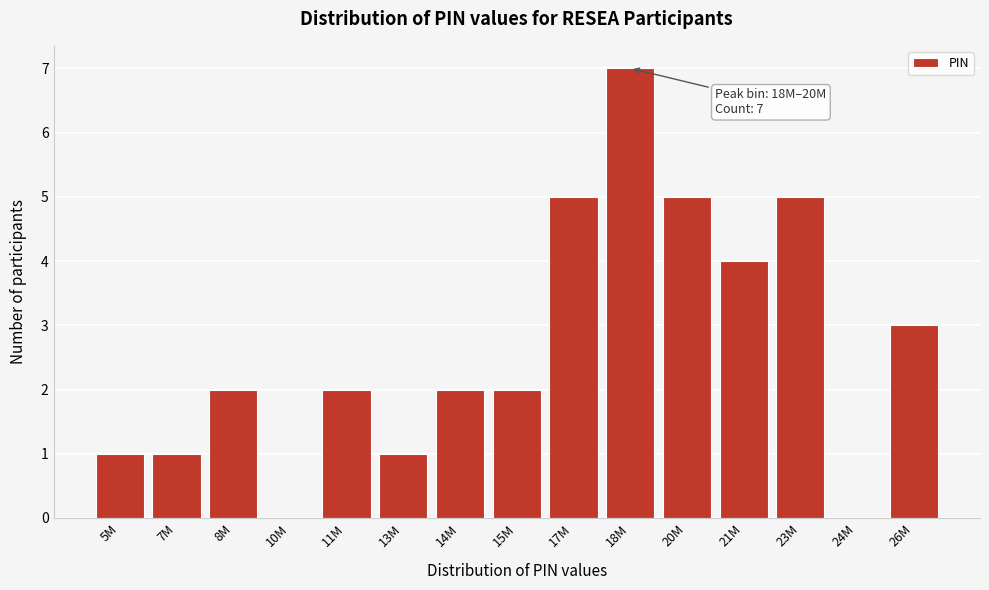

Reading right to left, what are all the values shown in this chart?

26M=3	24M=0	23M=5	21M=4	20M=5	18M=7	17M=5	15M=2	14M=2	13M=1	11M=2	10M=0	8M=2	7M=1	5M=1